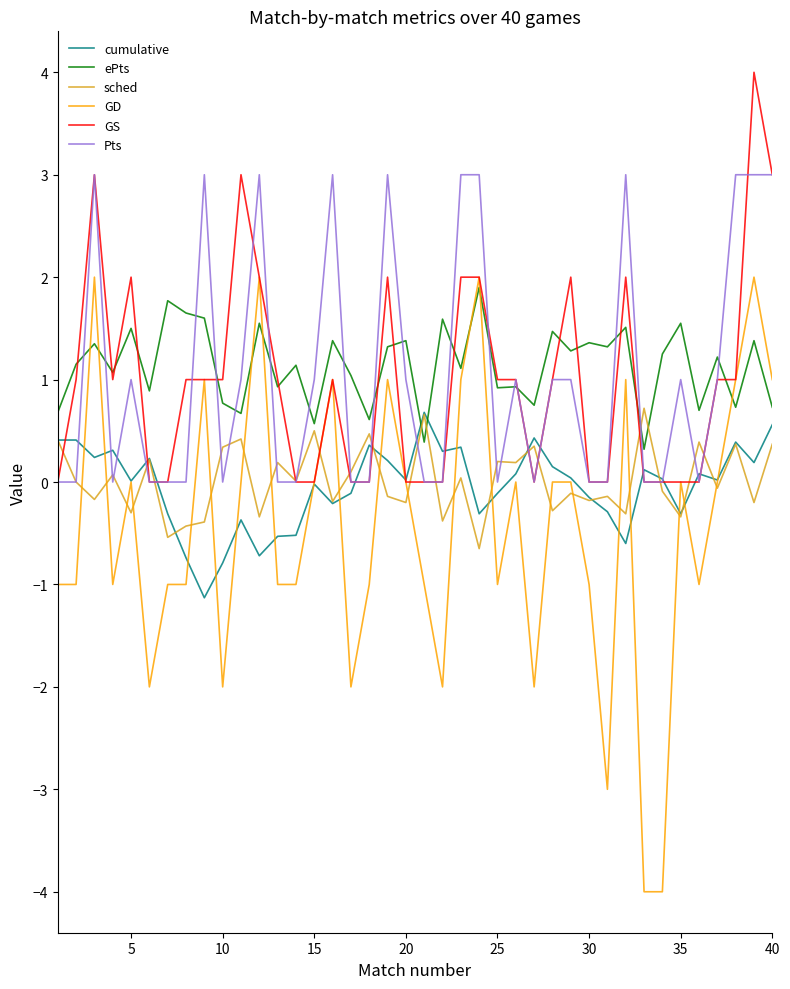

Which series has the largest total across all categories?

ePts